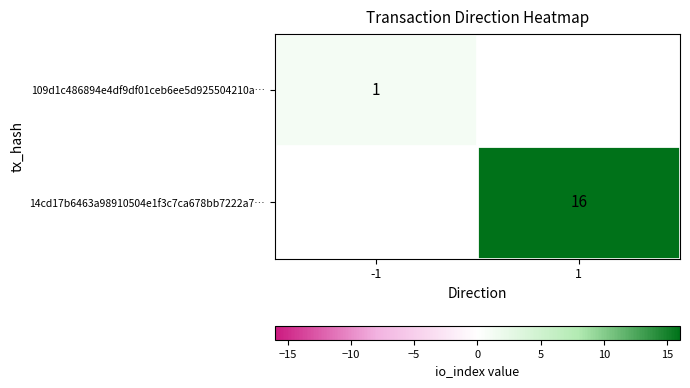

The 14cd17b6463a98910504e1f3c7ca678bb7222a7… series shows 11 at 1. True or false?

False